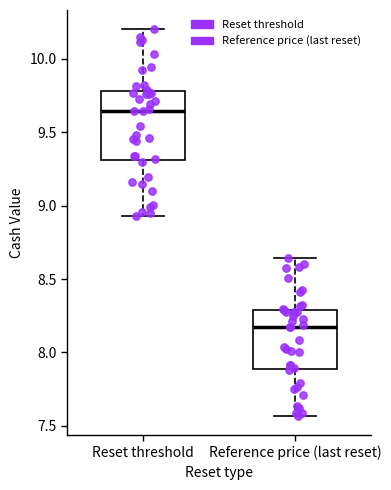

Which box's median line is the highest?

Reset threshold